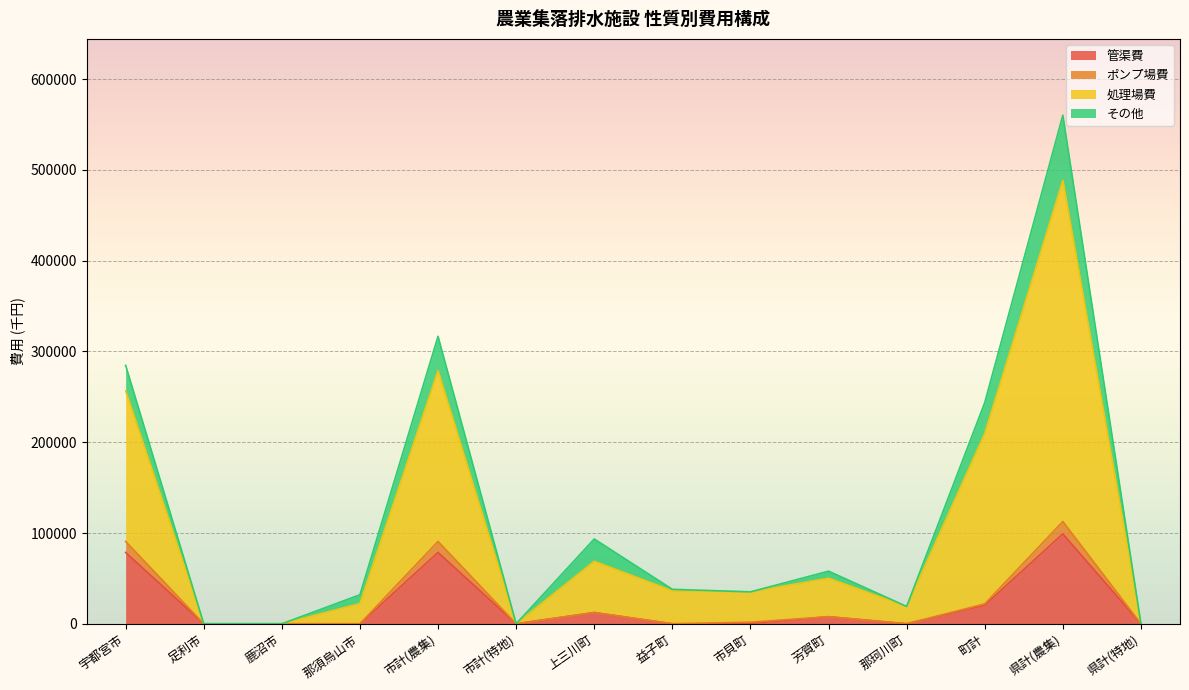

True or false: 処理場費 and 管渠費 cross at least once.

False